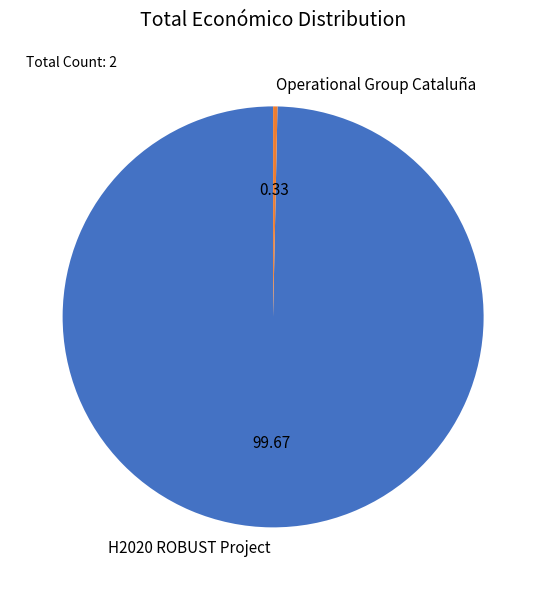

How many segments does this pie chart have?

2